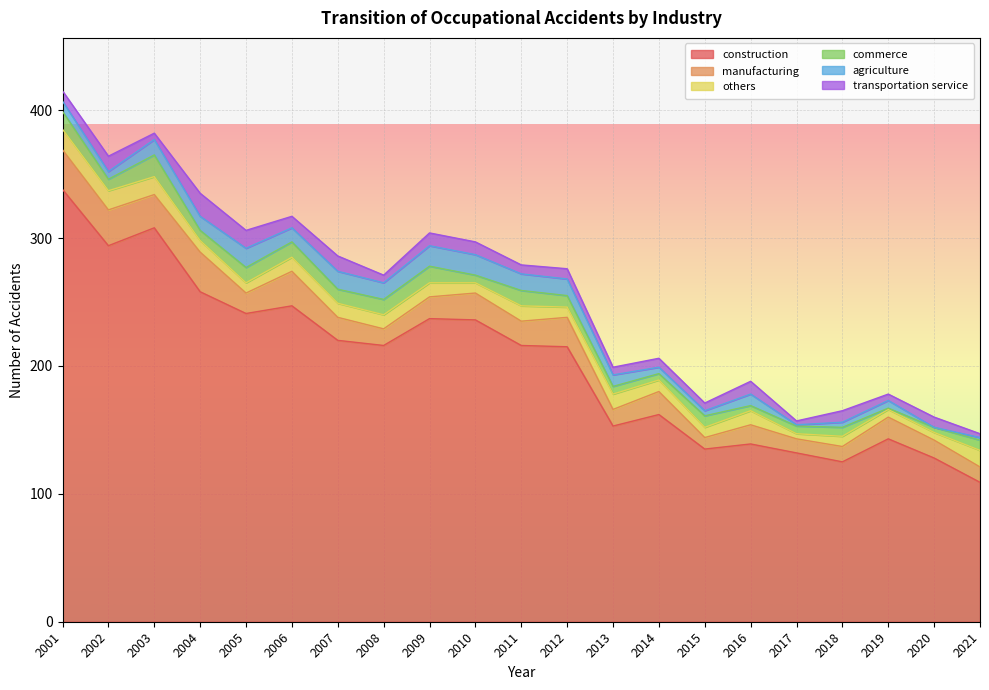

At which label is others closest to 10?

2004